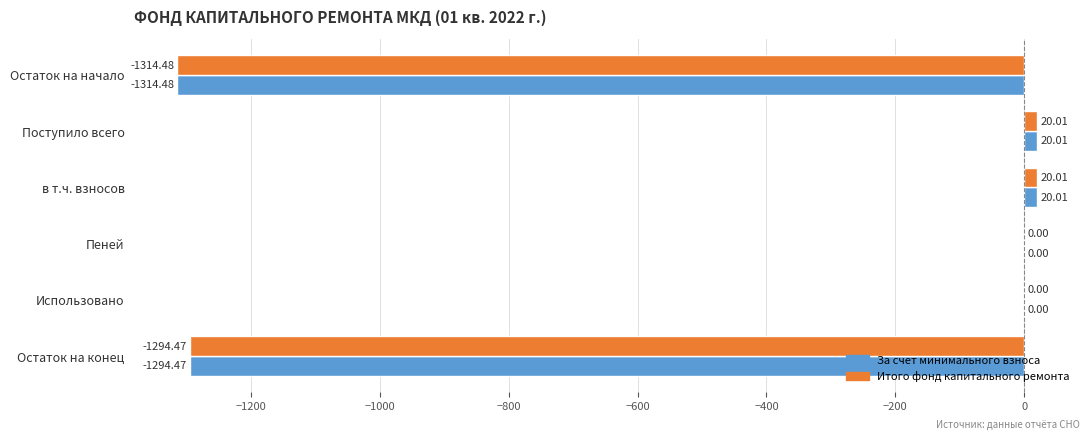

What is the sum of all Итого фонд капитального ремонта values?

-2568.9